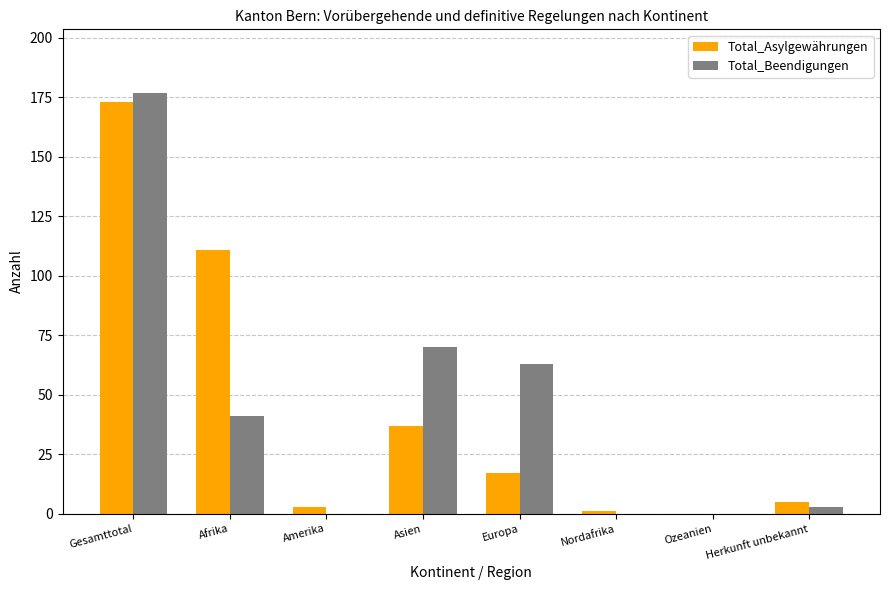

At which category is the sum across all series the highest?

Gesamttotal